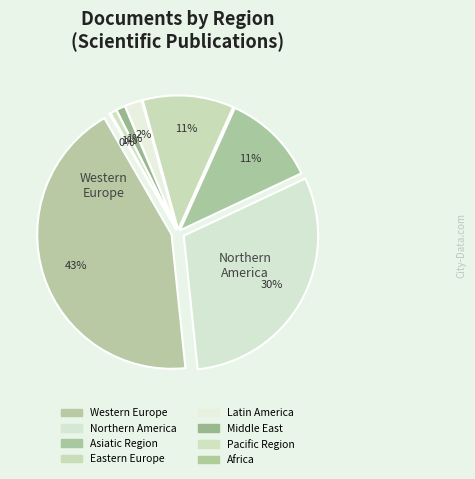

Count the number of slices in the pie.

8